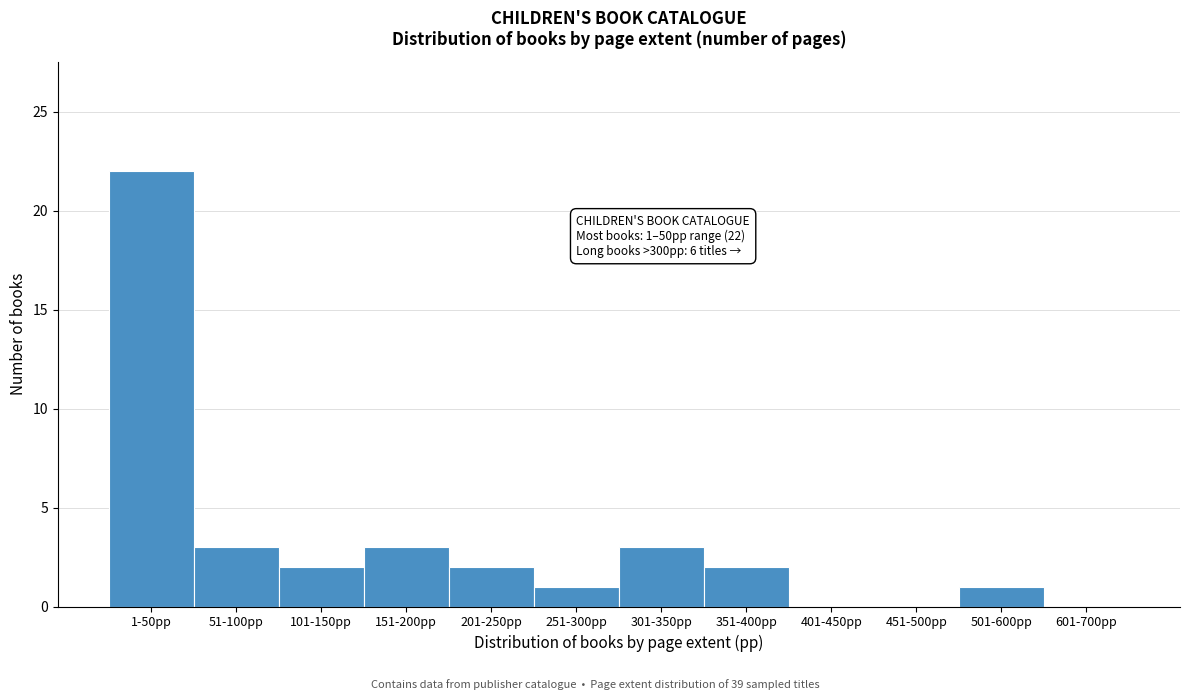

Reading right to left, extract all data points from this chart.

601-700pp=0	501-600pp=1	451-500pp=0	401-450pp=0	351-400pp=2	301-350pp=3	251-300pp=1	201-250pp=2	151-200pp=3	101-150pp=2	51-100pp=3	1-50pp=22